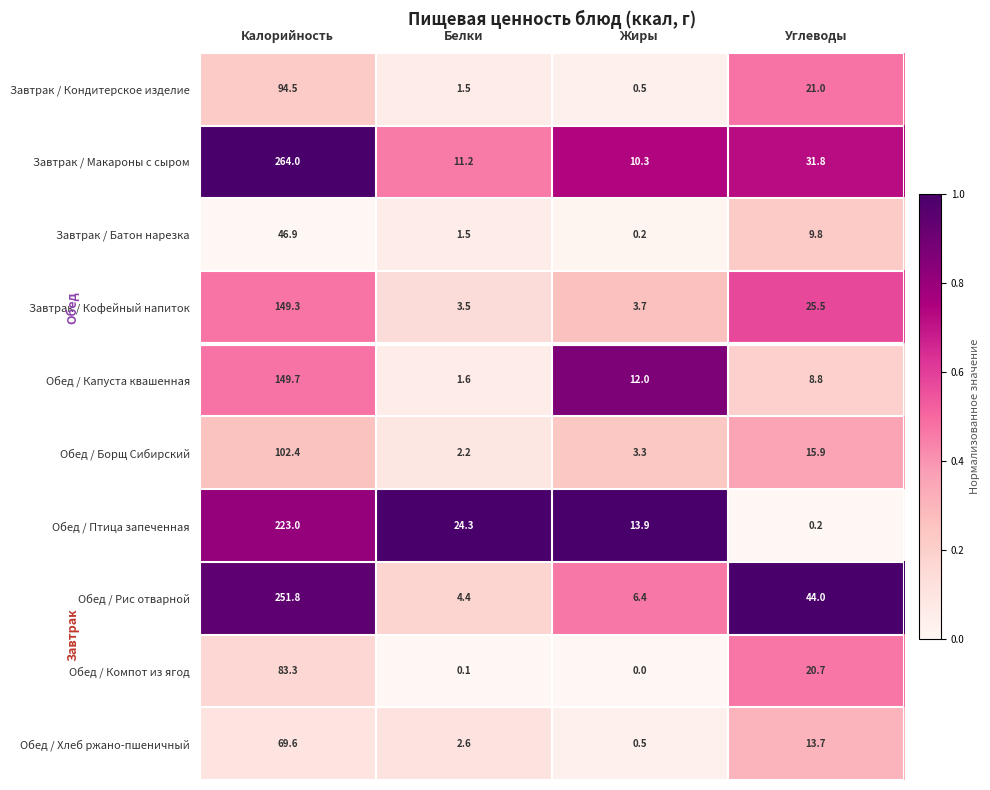

Rank the series by their maximum value, from highest to lowest.

Завтрак / Макароны с сыром, Обед / Рис отварной, Обед / Птица запеченная, Обед / Капуста квашенная, Завтрак / Кофейный напиток, Обед / Борщ Сибирский, Завтрак / Кондитерское изделие, Обед / Компот из ягод, Обед / Хлеб ржано-пшеничный, Завтрак / Батон нарезка